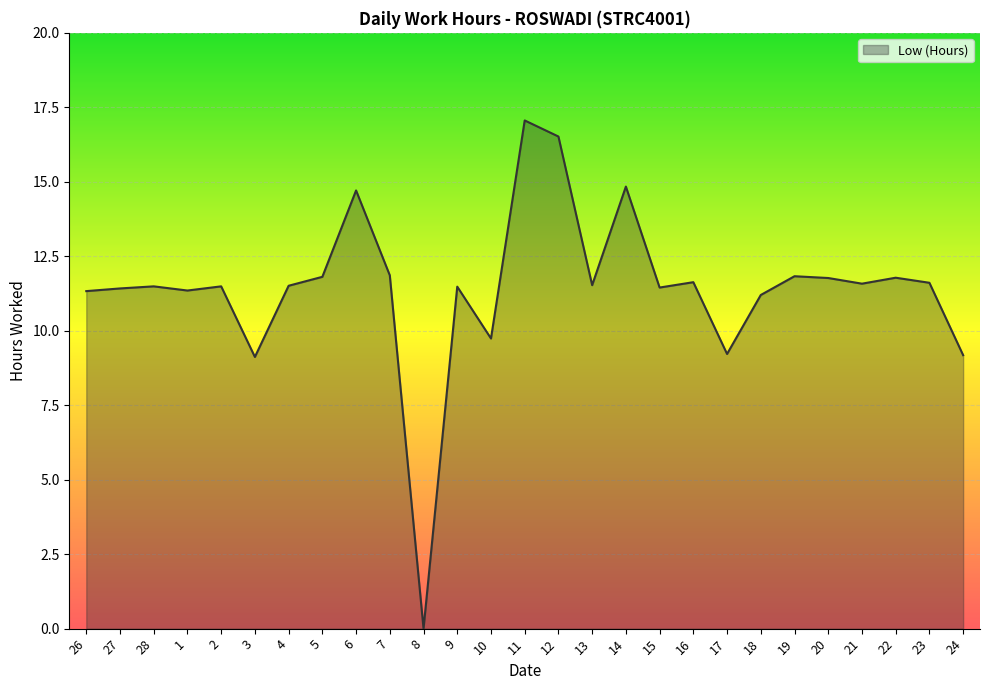

How many lines are shown in the chart?

1